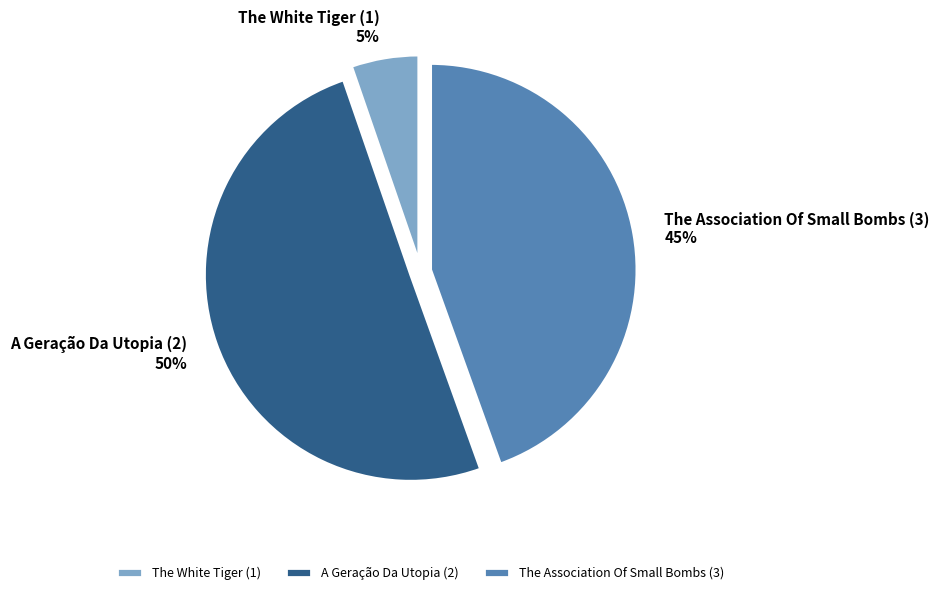

How many segments does this pie chart have?

3